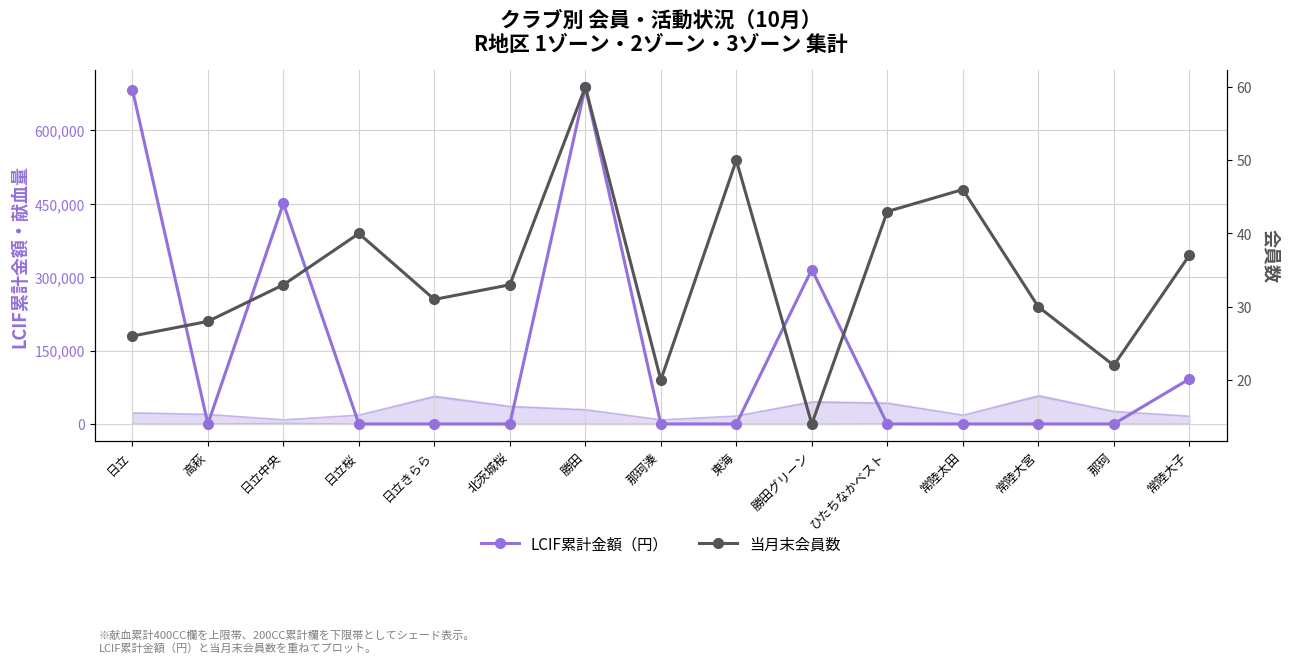

What is the sum of all LCIF累計金額（円） values?

2229881